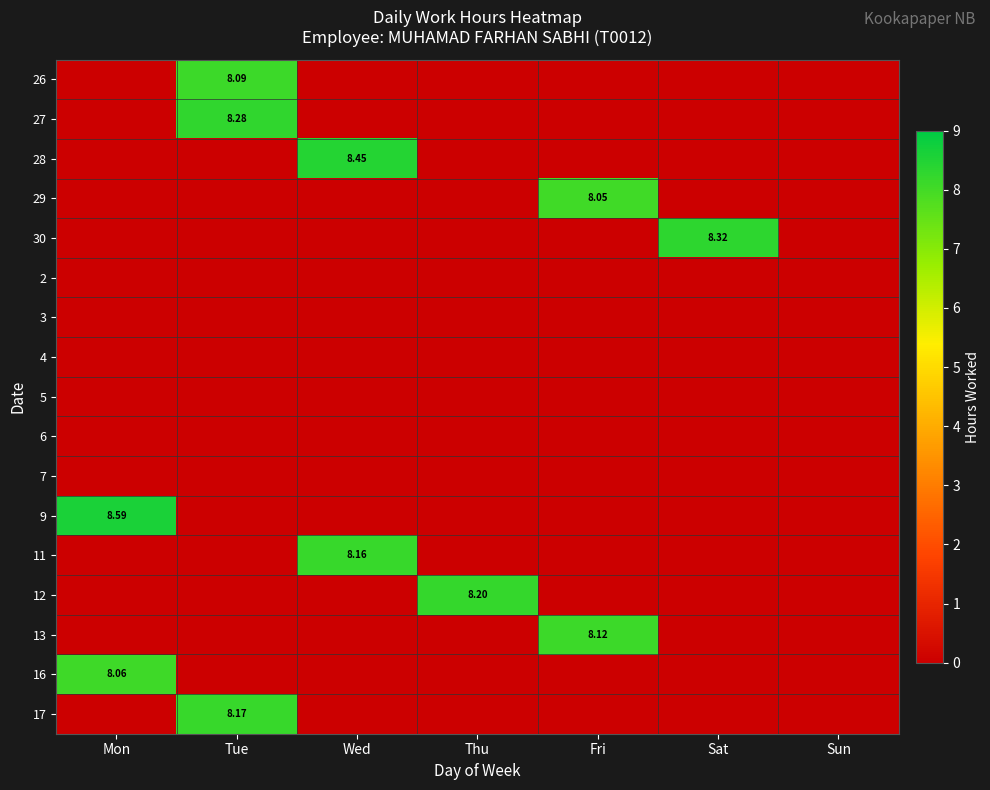

Which label corresponds to the largest value in the chart?

Mon